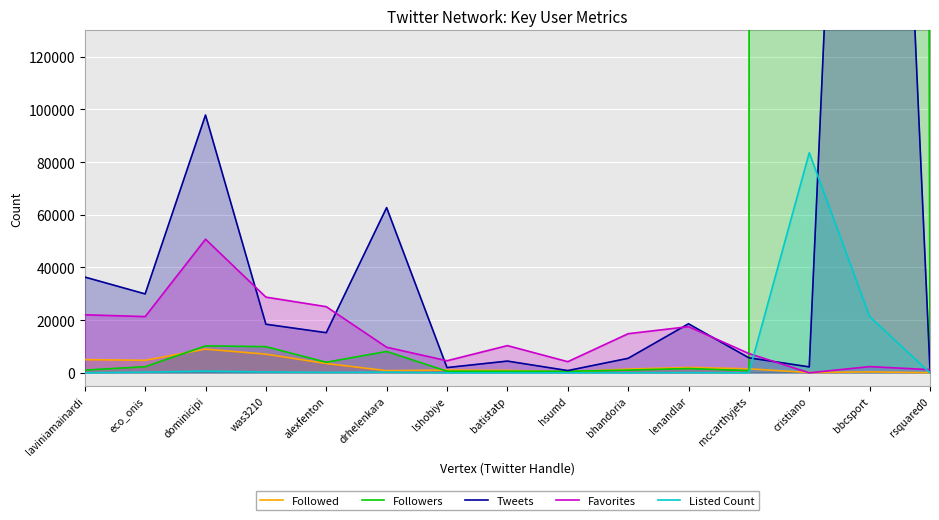

What are all the series names shown in the legend?

Followed, Followers, Tweets, Favorites, Listed Count